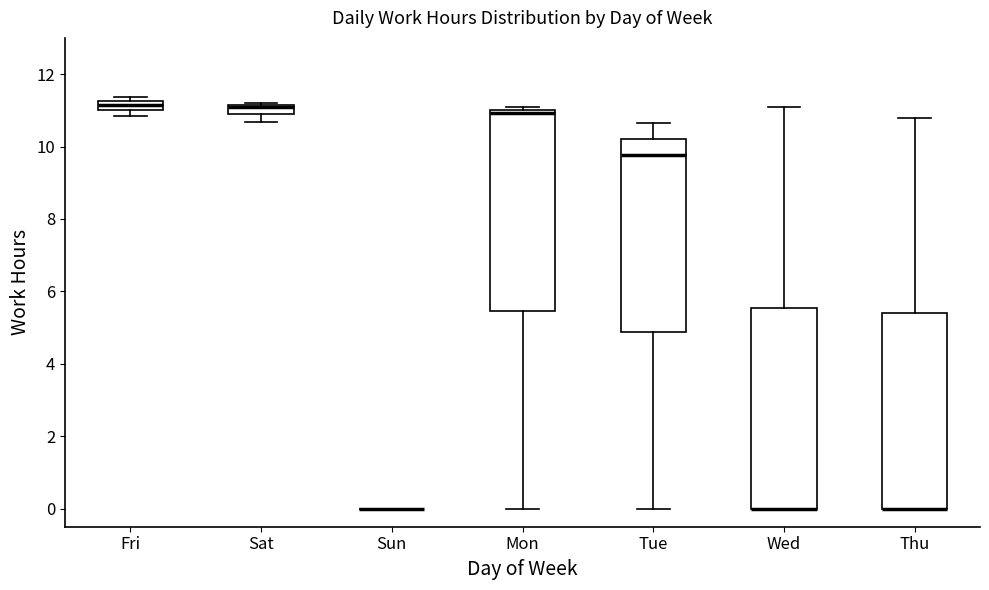

Where does the lower whisker of the box for Sat end on the y-axis? The values are not printed on the chart, so give them approximately, as read against the axis.

10.6